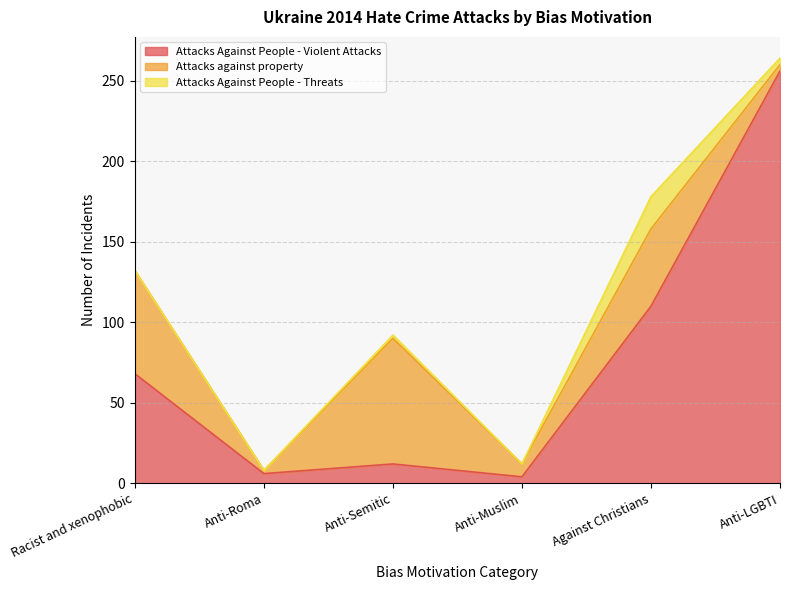

List the series in order of their overall mean, lowest first.

Attacks Against People - Threats, Attacks against property, Attacks Against People - Violent Attacks